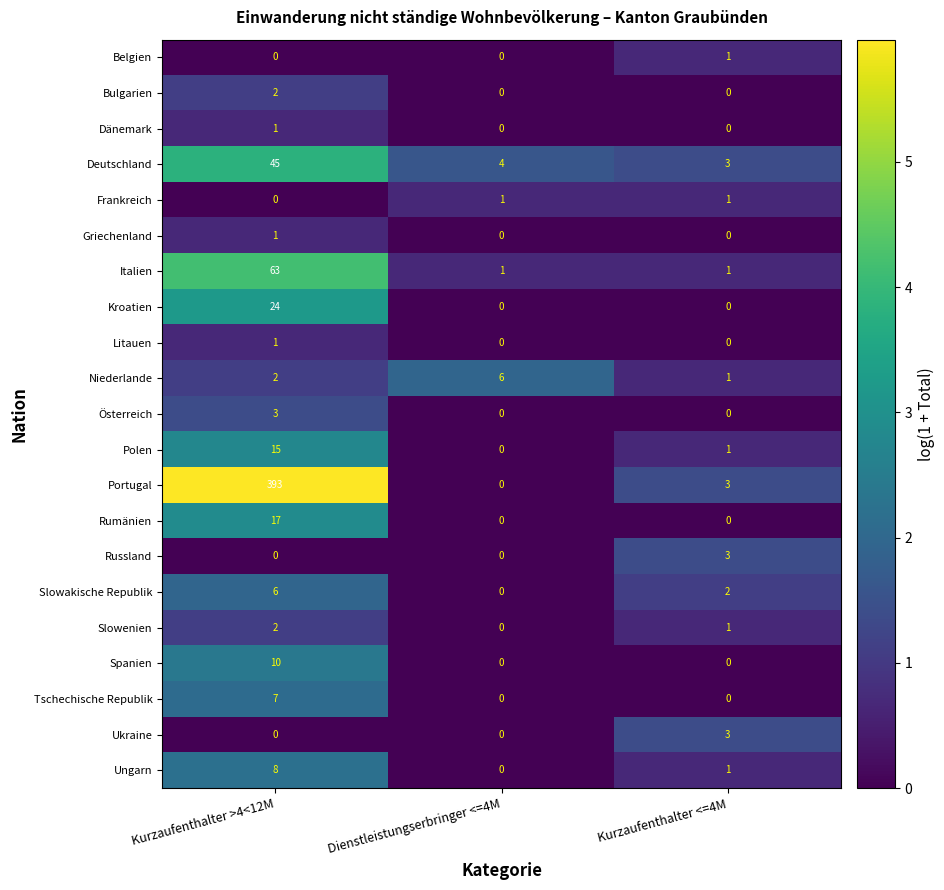

How many distinct data groups are displayed?

21